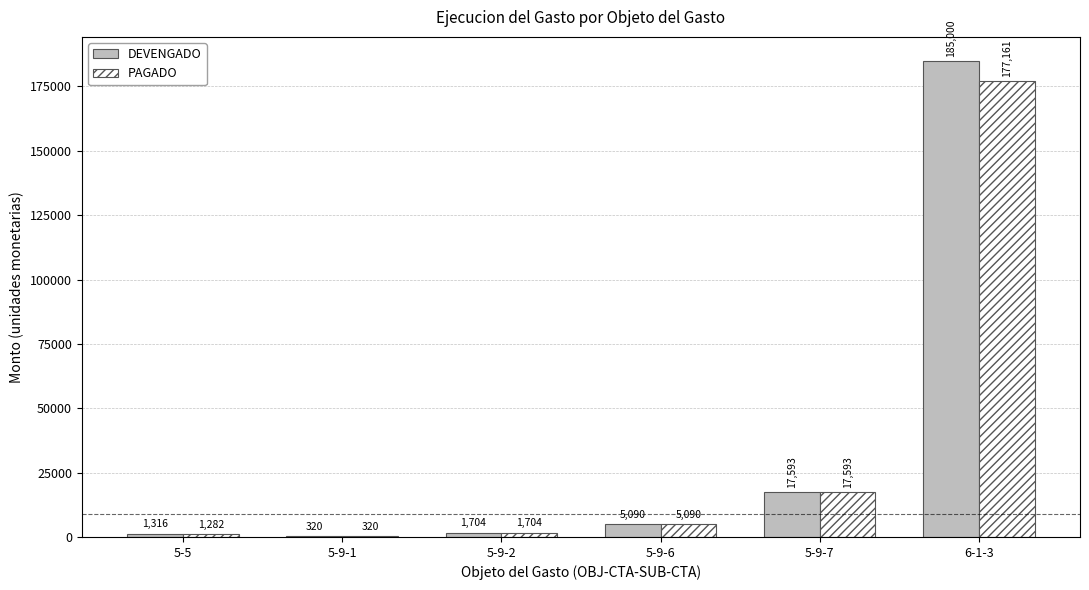

Is the value of DEVENGADO at 5-9-1 greater than the value of PAGADO at 6-1-3?

No